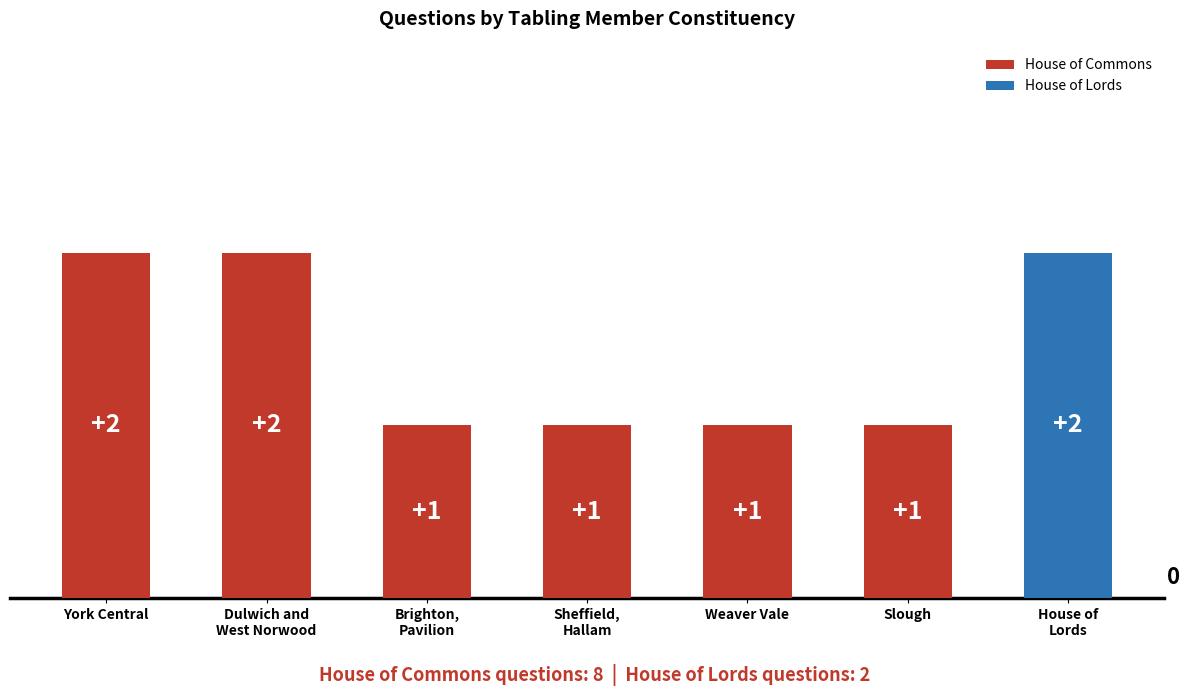

At which category does the chart reach its peak across all series?

York Central